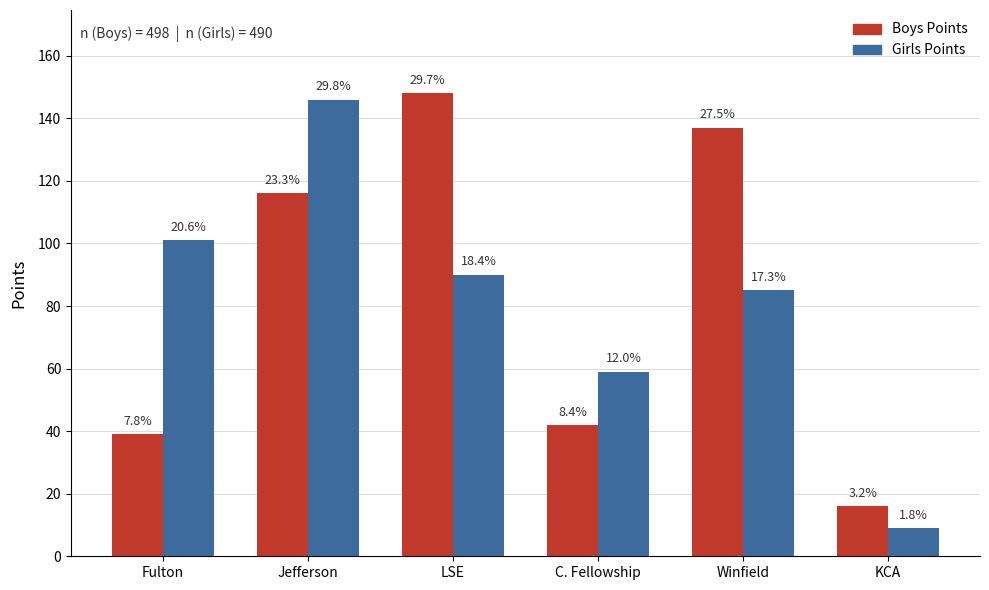

List the series in order of their peak value, highest first.

Boys Points, Girls Points